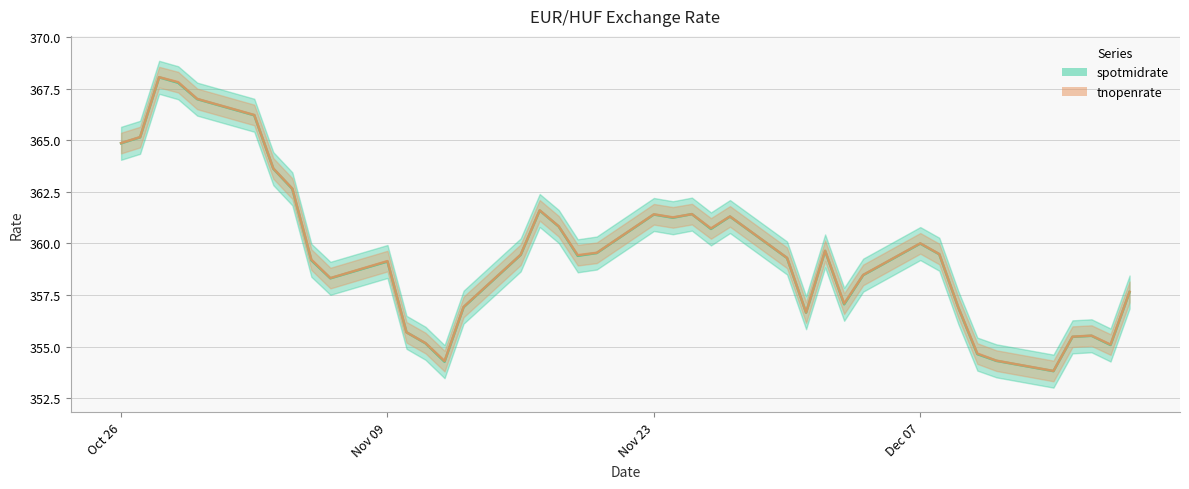

The value of tnopenrate at Nov 09 is 359.1. True or false?

True